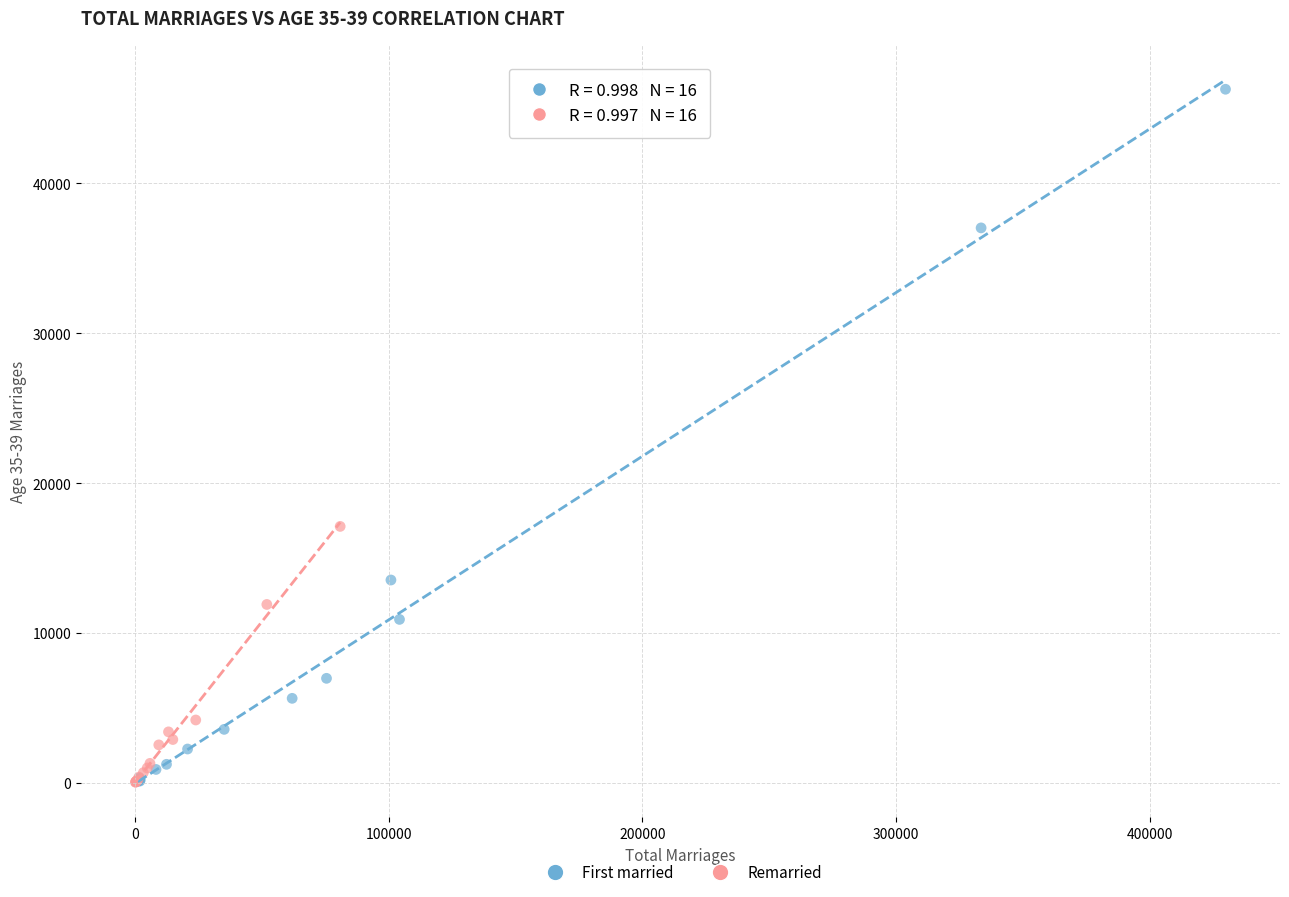

Which series has the widest spread of Y values?

First married